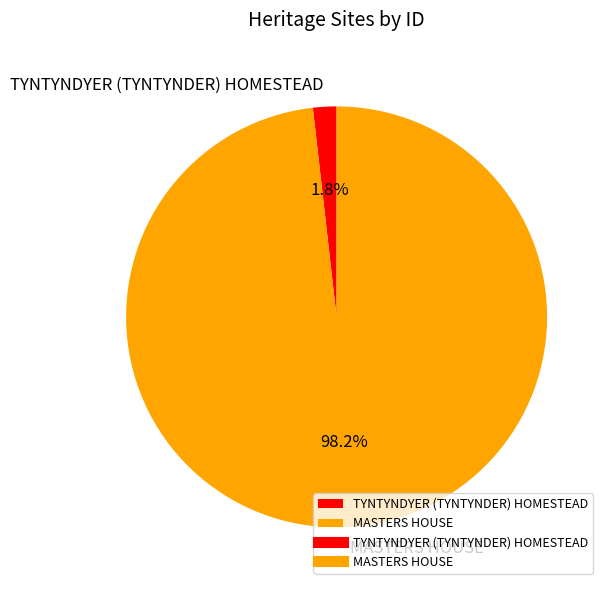

Rank the categories by value from highest to lowest.

MASTERS HOUSE, TYNTYNDYER (TYNTYNDER) HOMESTEAD